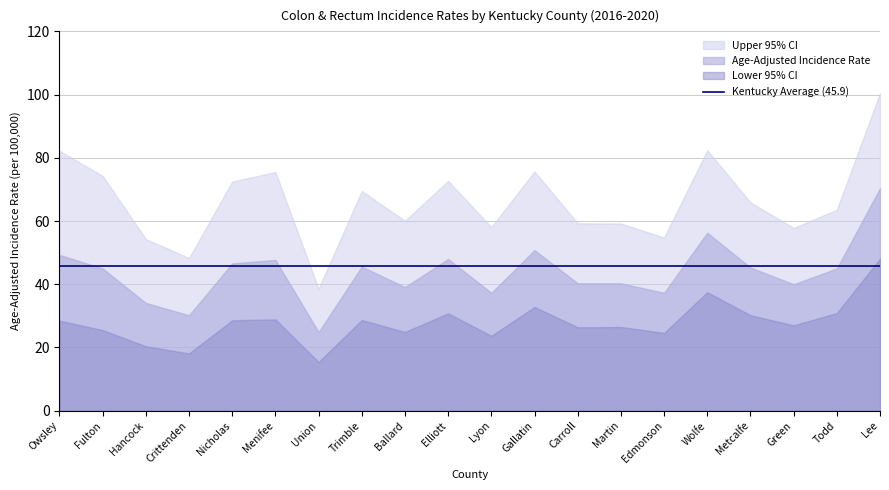

The value of Upper 95% CI at Fulton is 74.3. True or false?

True